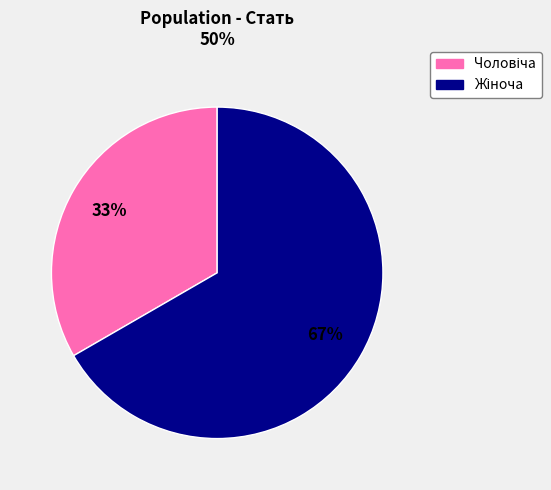

Is there a majority slice in this chart?

Yes